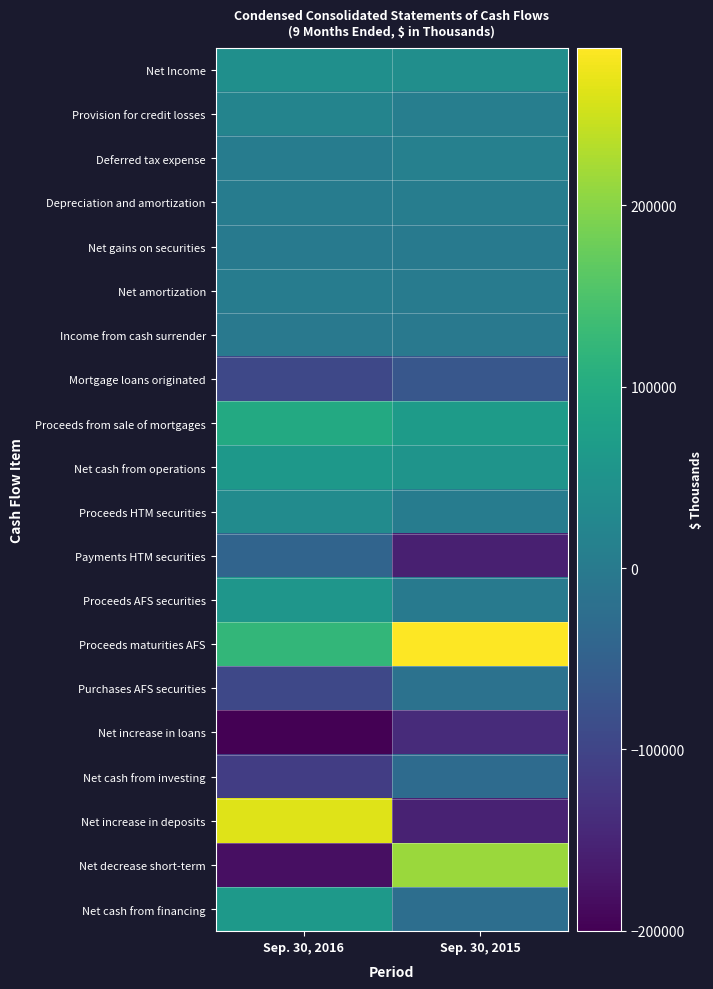

List the series in order of their peak value, lowest first.

Net increase in loans, Mortgage loans originated, Payments HTM securities, Net cash from investing, Purchases AFS securities, Income from cash surrender, Net gains on securities, Net amortization, Depreciation and amortization, Deferred tax expense, Provision for credit losses, Proceeds HTM securities, Net Income, Proceeds AFS securities, Net cash from operations, Net cash from financing, Proceeds from sale of mortgages, Net decrease short-term, Net increase in deposits, Proceeds maturities AFS